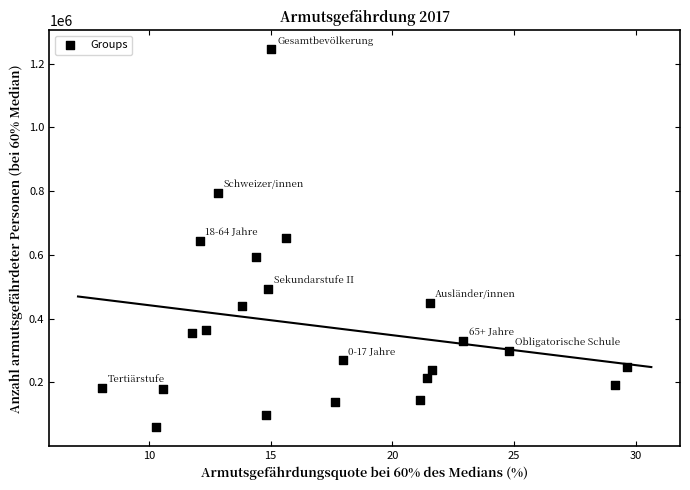

What is the range of Y values (max minus min)?

1185268.6